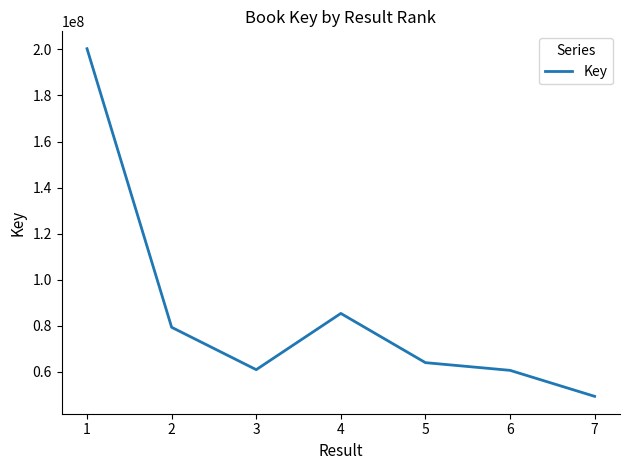

What is the maximum value shown in the chart?

200297766